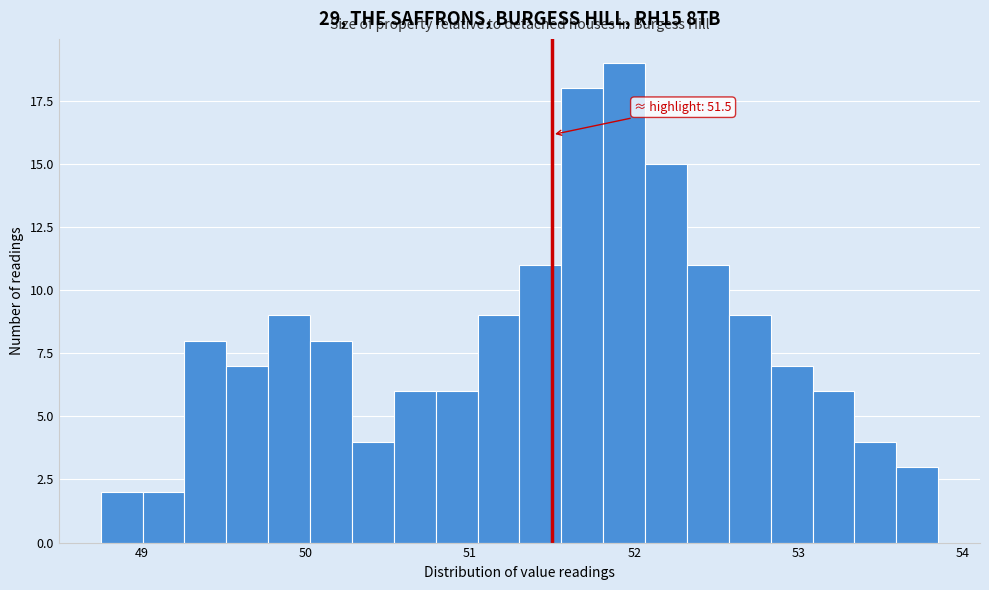

Read against the x-axis, roughly where is the centre of the tallest bar?

51.9